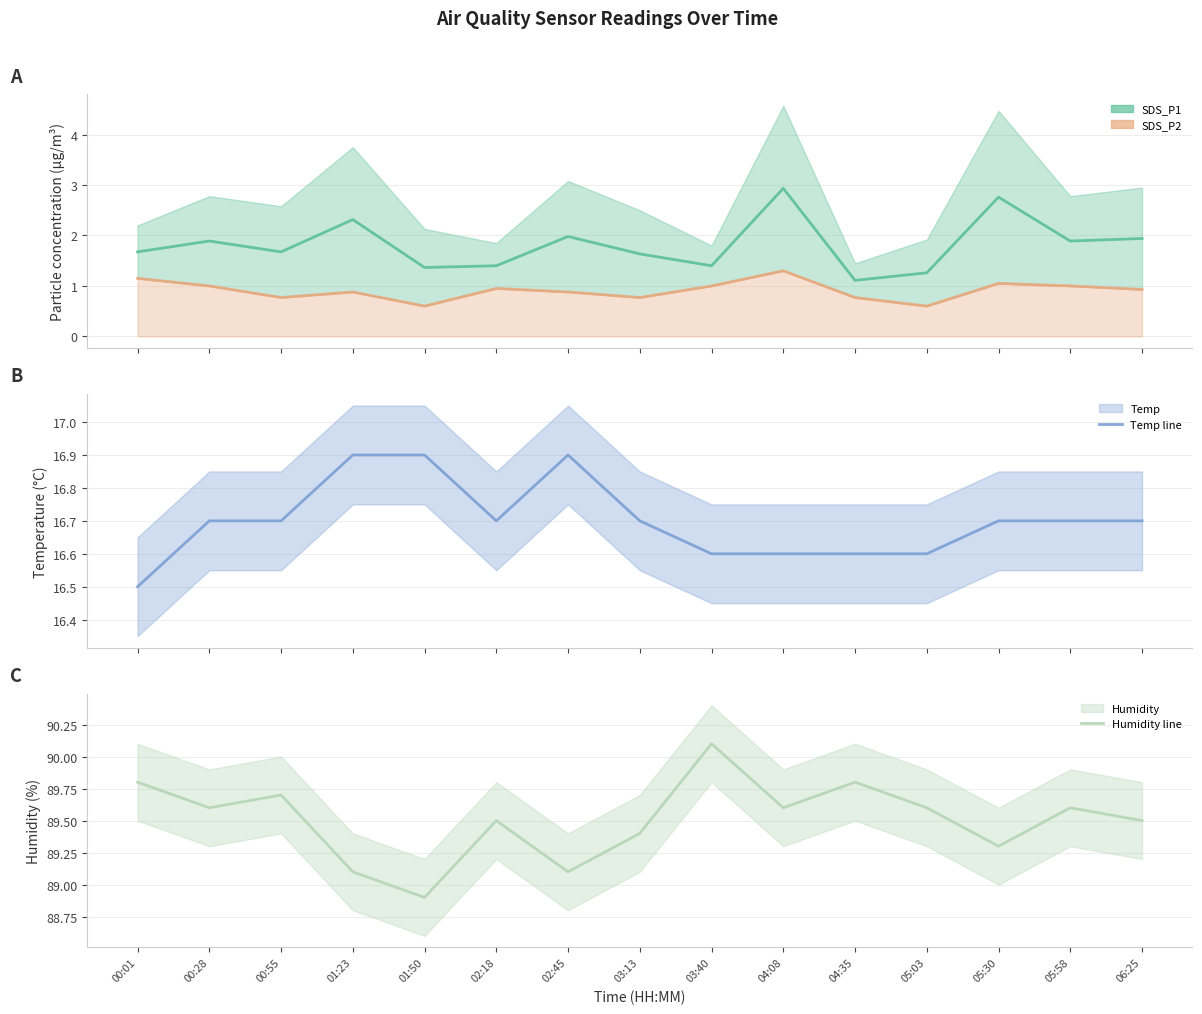

What is the maximum value shown in the chart?

90.1